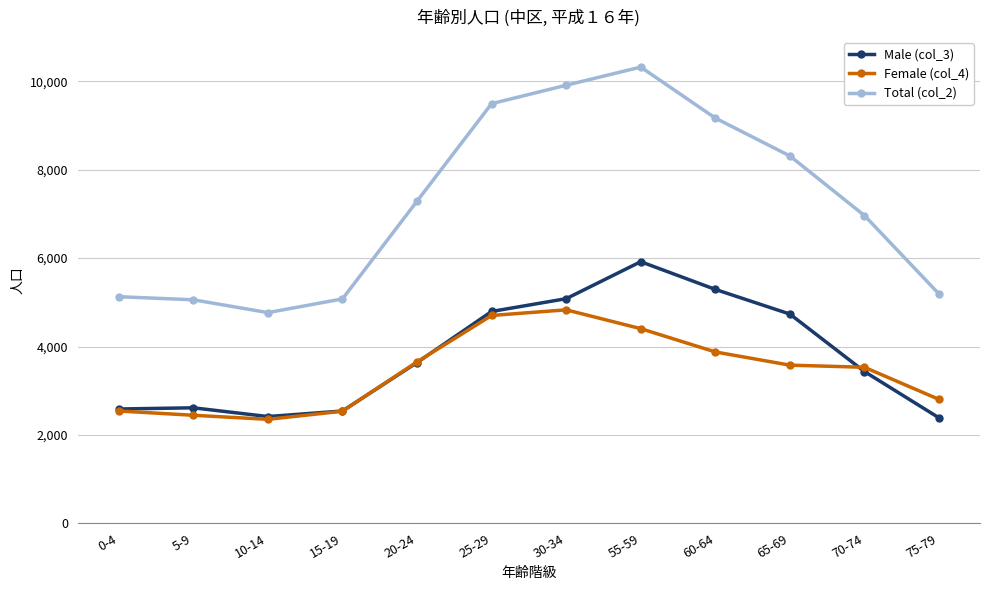

Where is the first local minimum for Female (col_4)?

10-14